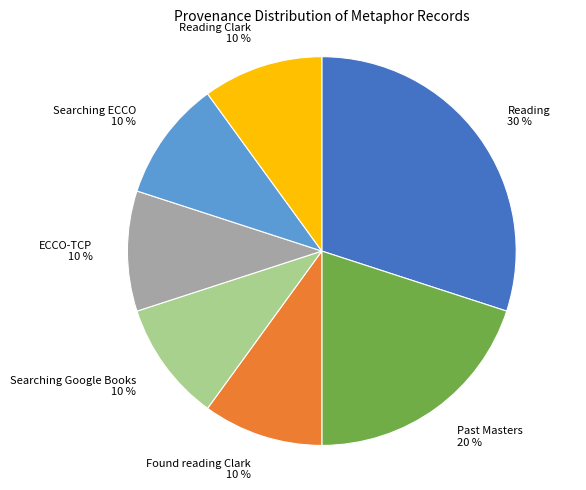

How many slices are in this pie chart?

7